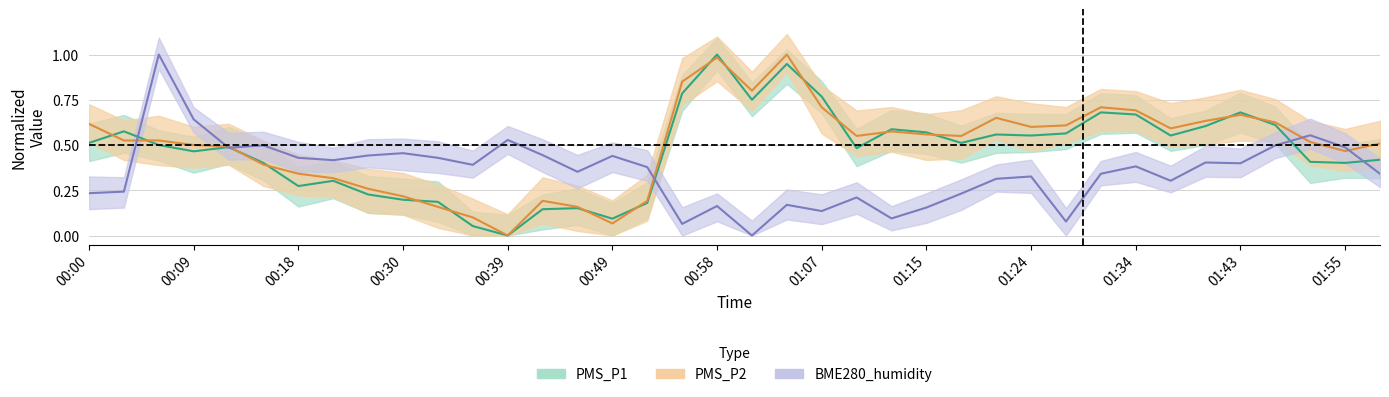

Is it true that PMS_P1 equals 1.3 at 01:04?

False